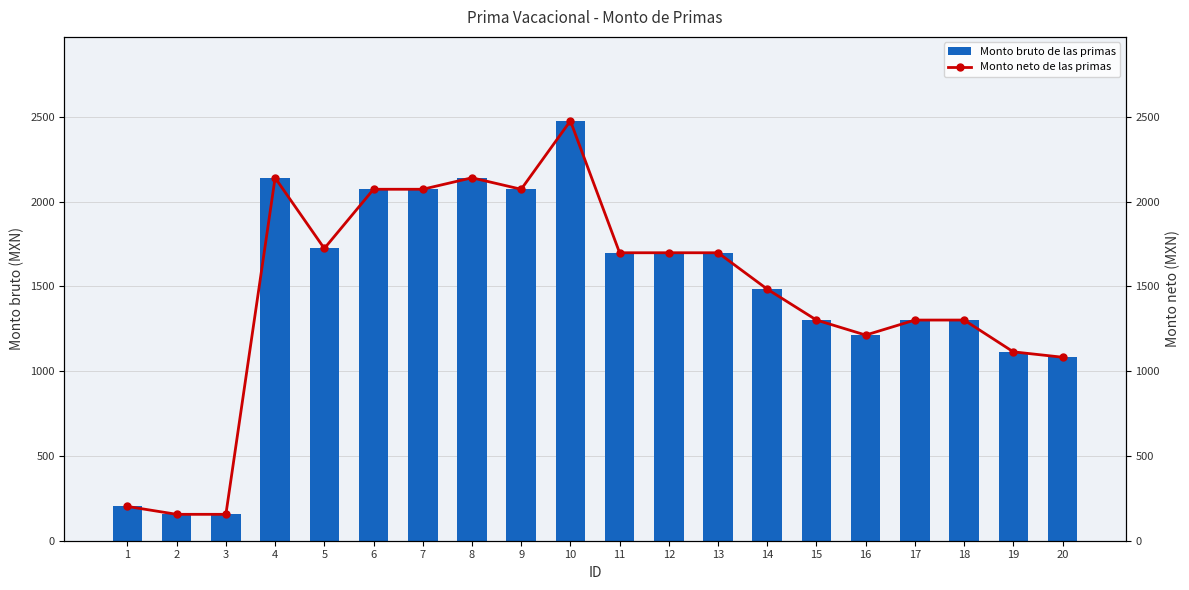

True or false: Monto neto de las primas has a value of 32.2 at 3.

False